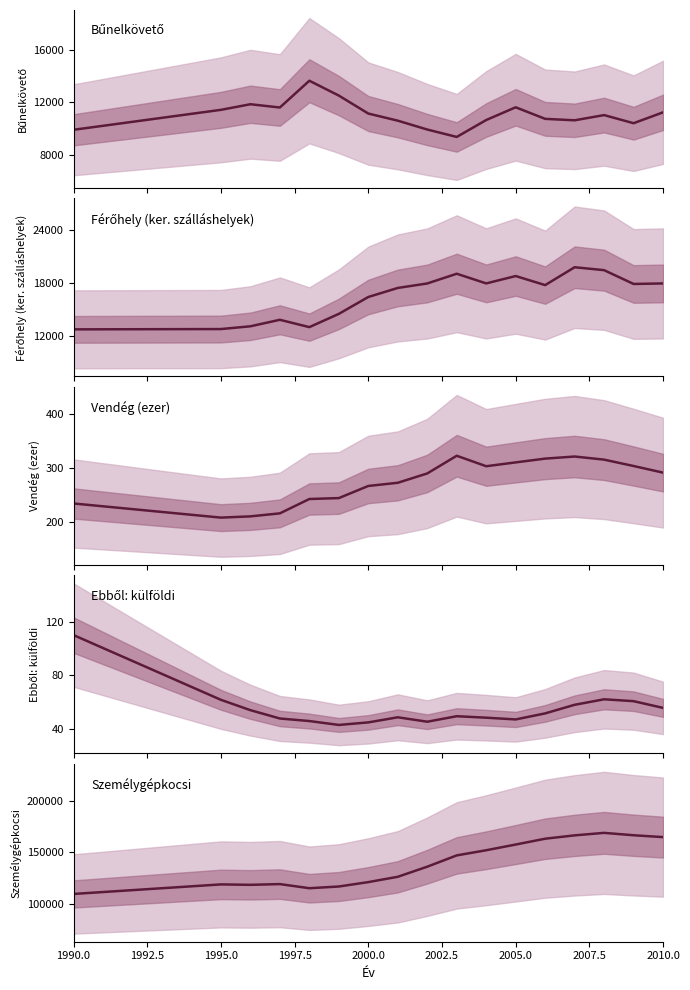

How many lines are shown in the chart?

5